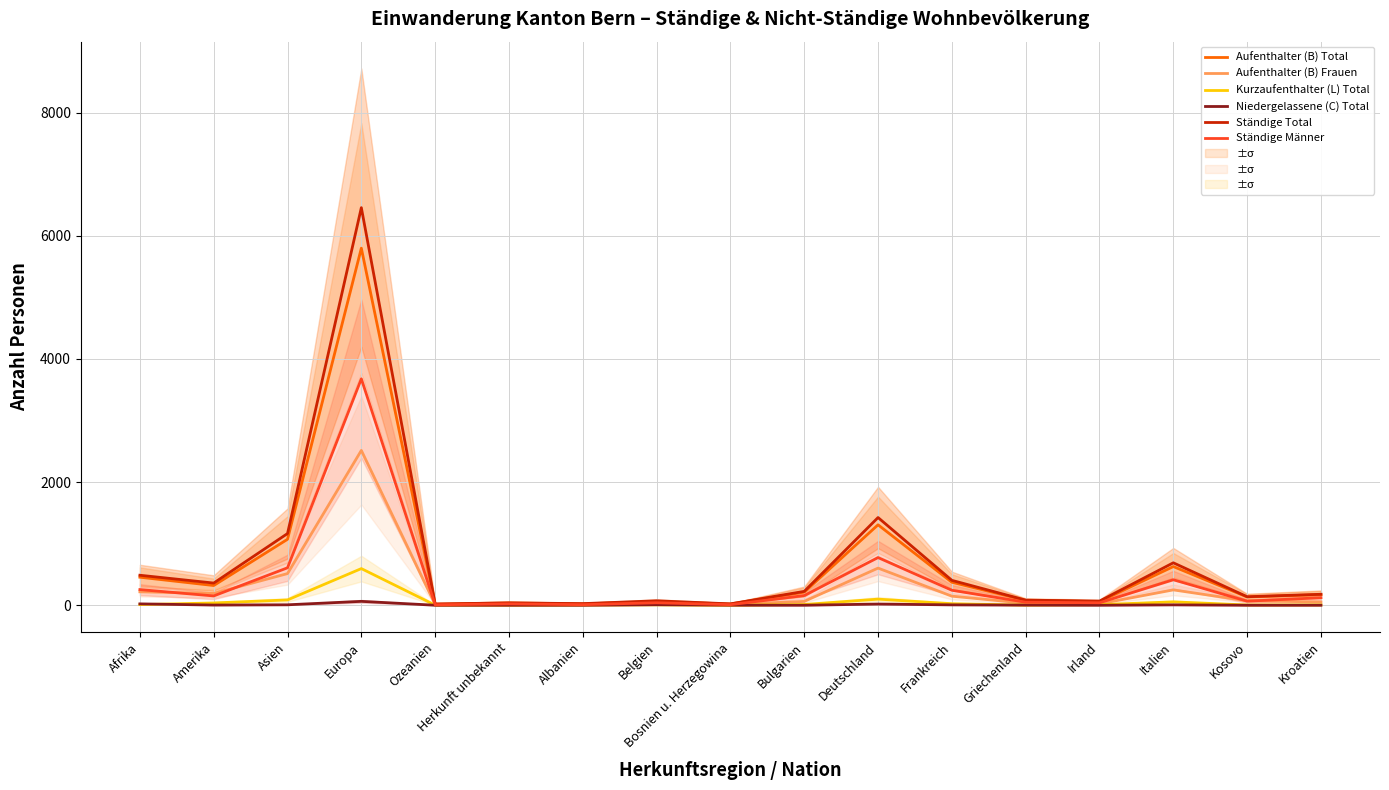

Reading right to left, what are all the values shown in this chart?

Aufenthalter (B) Total: Kroatien=172	Kosovo=134	Italien=628	Irland=58	Griechenland=79	Frankreich=373	Deutschland=1306	Bulgarien=213	Bosnien u. Herzegowina=21	Belgien=58	Albanien=23	Herkunft unbekannt=38	Ozeanien=18	Europa=5798	Asien=1071	Amerika=320	Afrika=455
Aufenthalter (B) Frauen: Kroatien=53	Kosovo=72	Italien=249	Irland=23	Griechenland=32	Frankreich=147	Deutschland=603	Bulgarien=62	Bosnien u. Herzegowina=12	Belgien=24	Albanien=15	Herkunft unbekannt=16	Ozeanien=12	Europa=2514	Asien=514	Amerika=191	Afrika=218
Kurzaufenthalter (L) Total: Kroatien=6	Kosovo=4	Italien=55	Irland=9	Griechenland=2	Frankreich=25	Deutschland=99	Bulgarien=12	Bosnien u. Herzegowina=0	Belgien=6	Albanien=3	Herkunft unbekannt=0	Ozeanien=2	Europa=595	Asien=86	Amerika=37	Afrika=10
Niedergelassene (C) Total: Kroatien=0	Kosovo=0	Italien=6	Irland=0	Griechenland=2	Frankreich=6	Deutschland=19	Bulgarien=0	Bosnien u. Herzegowina=1	Belgien=8	Albanien=0	Herkunft unbekannt=0	Ozeanien=0	Europa=63	Asien=7	Amerika=3	Afrika=22
Ständige Total: Kroatien=178	Kosovo=138	Italien=689	Irland=67	Griechenland=83	Frankreich=404	Deutschland=1424	Bulgarien=225	Bosnien u. Herzegowina=22	Belgien=72	Albanien=26	Herkunft unbekannt=38	Ozeanien=20	Europa=6456	Asien=1164	Amerika=360	Afrika=487
Ständige Männer: Kroatien=122	Kosovo=66	Italien=414	Irland=40	Griechenland=49	Frankreich=243	Deutschland=774	Bulgarien=157	Bosnien u. Herzegowina=9	Belgien=40	Albanien=9	Herkunft unbekannt=22	Ozeanien=7	Europa=3677	Asien=608	Amerika=151	Afrika=254